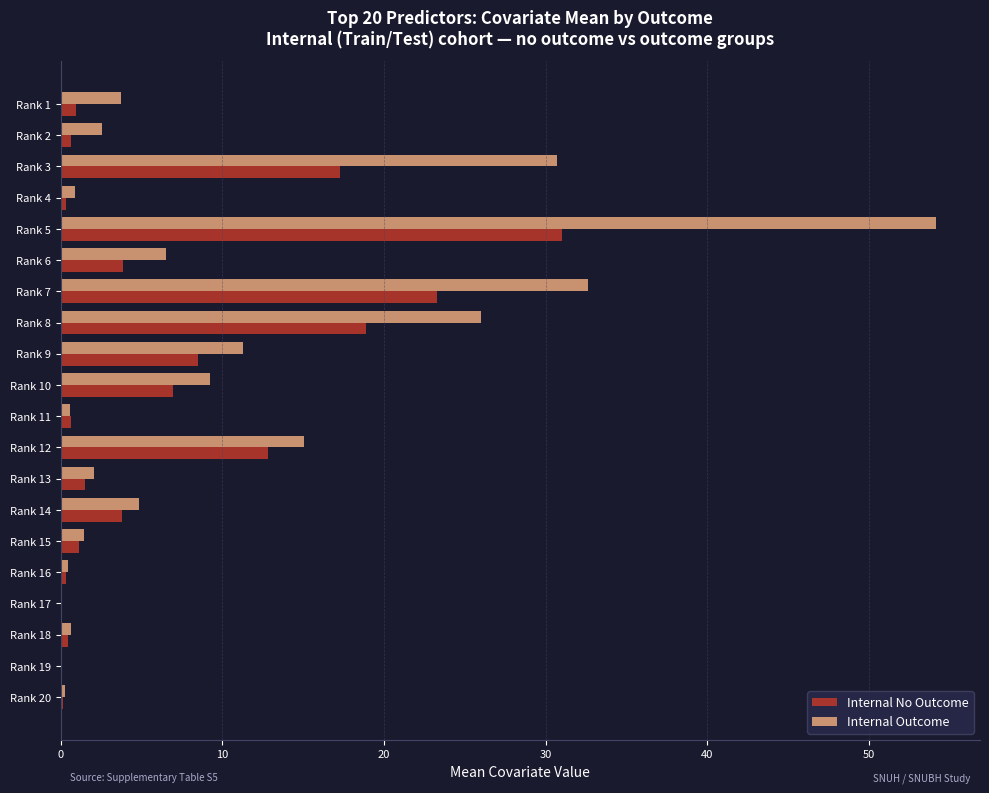

What is the average value of the Internal Outcome series?

10.2